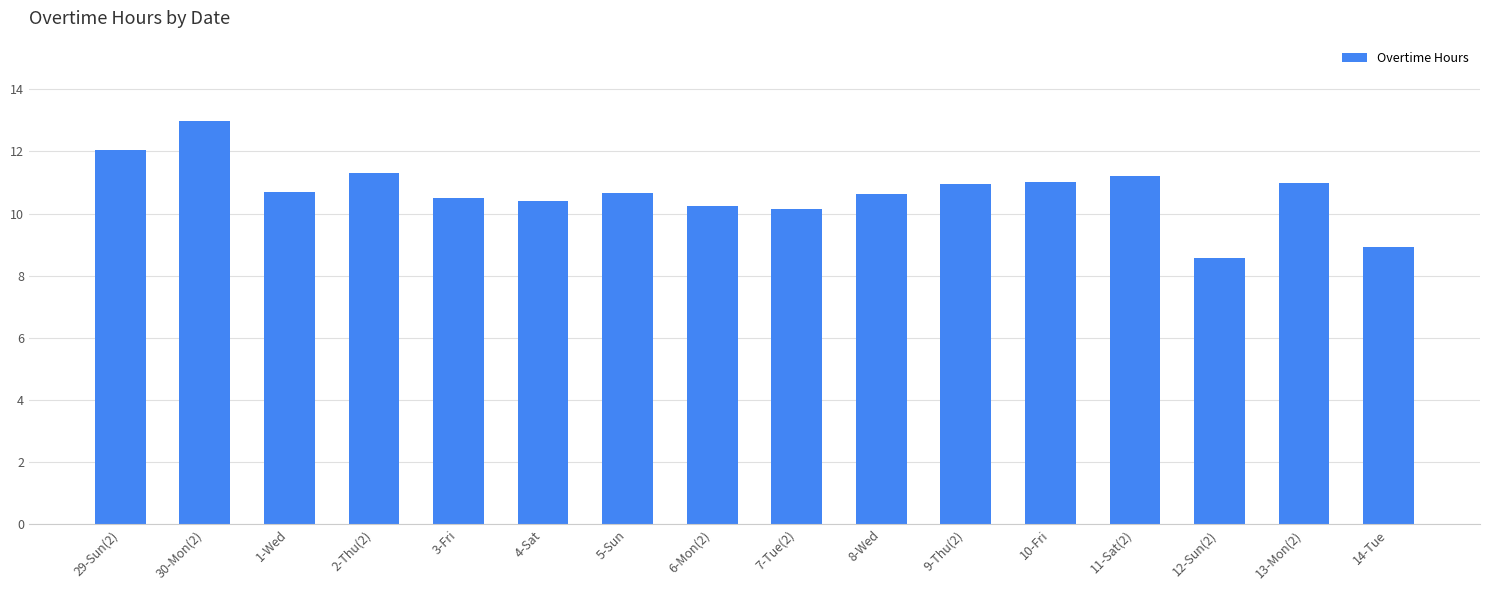

Which category has the highest value across all series?

30-Mon(2)